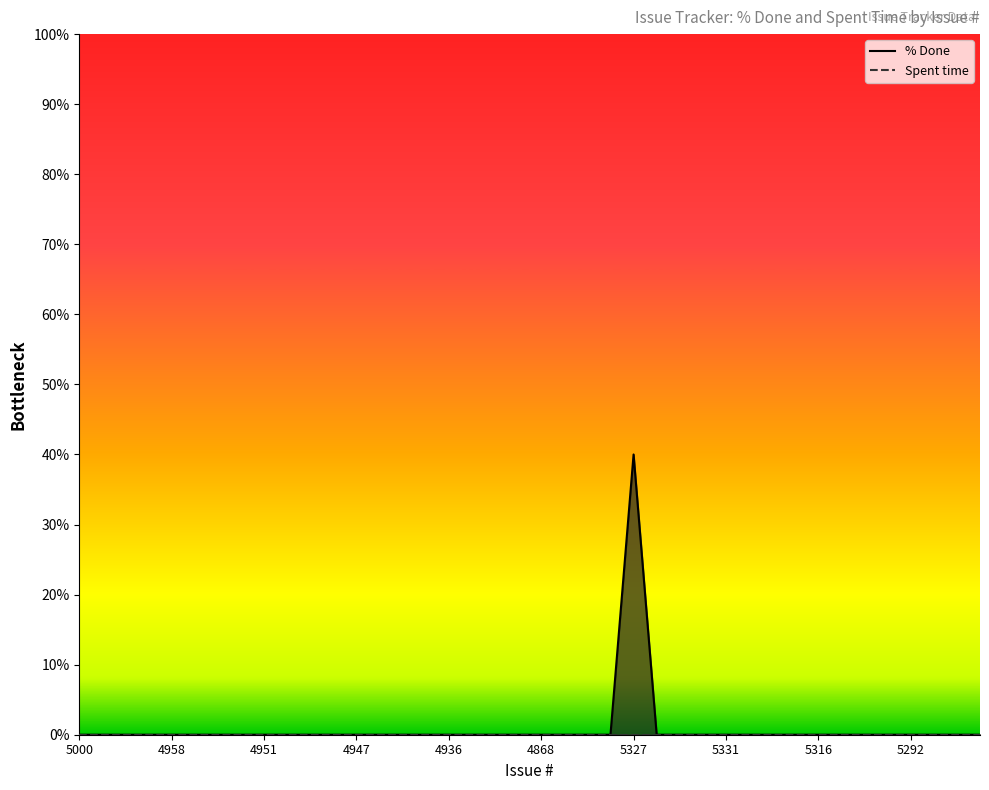

What is the maximum value for % Done?

40